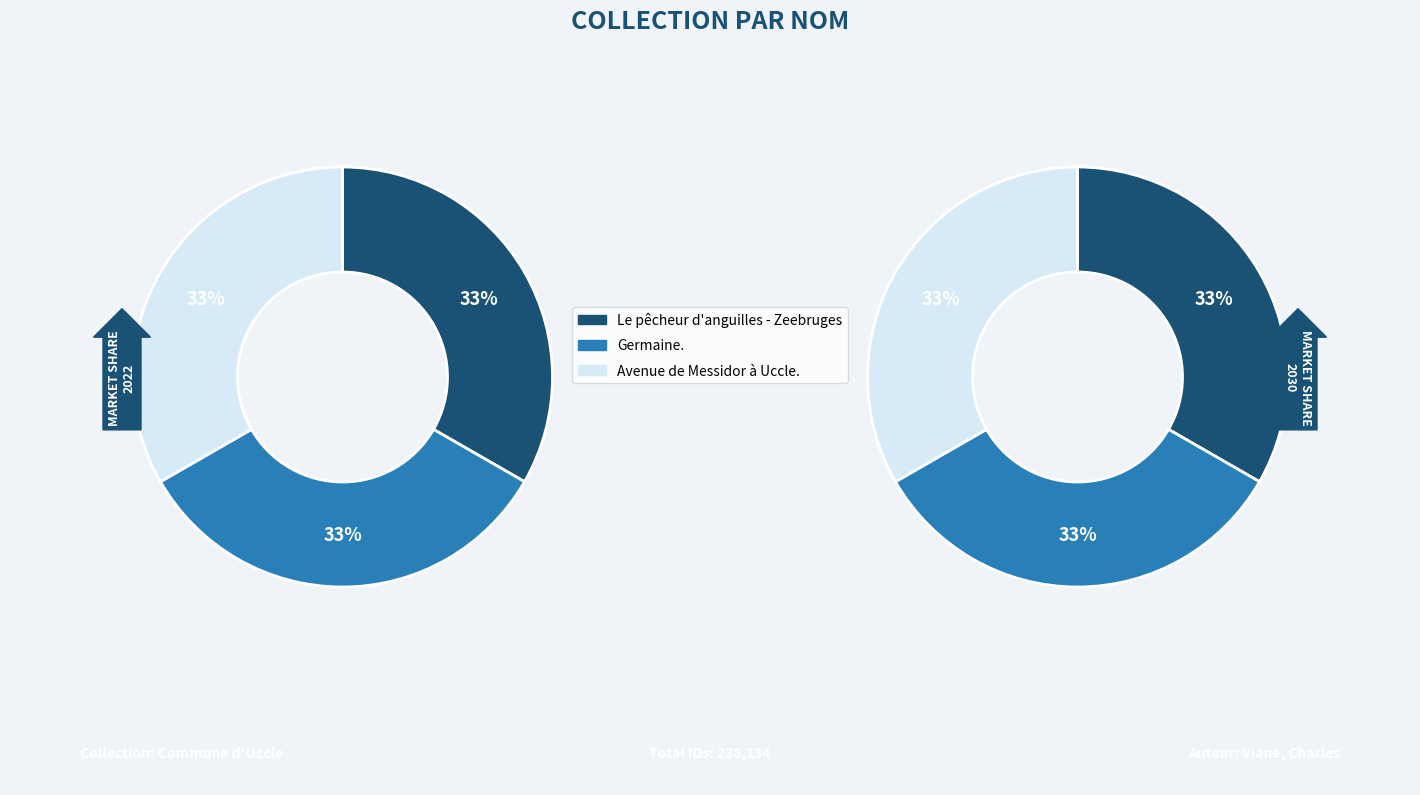

To the nearest percent, what is the average slice percentage?

33%